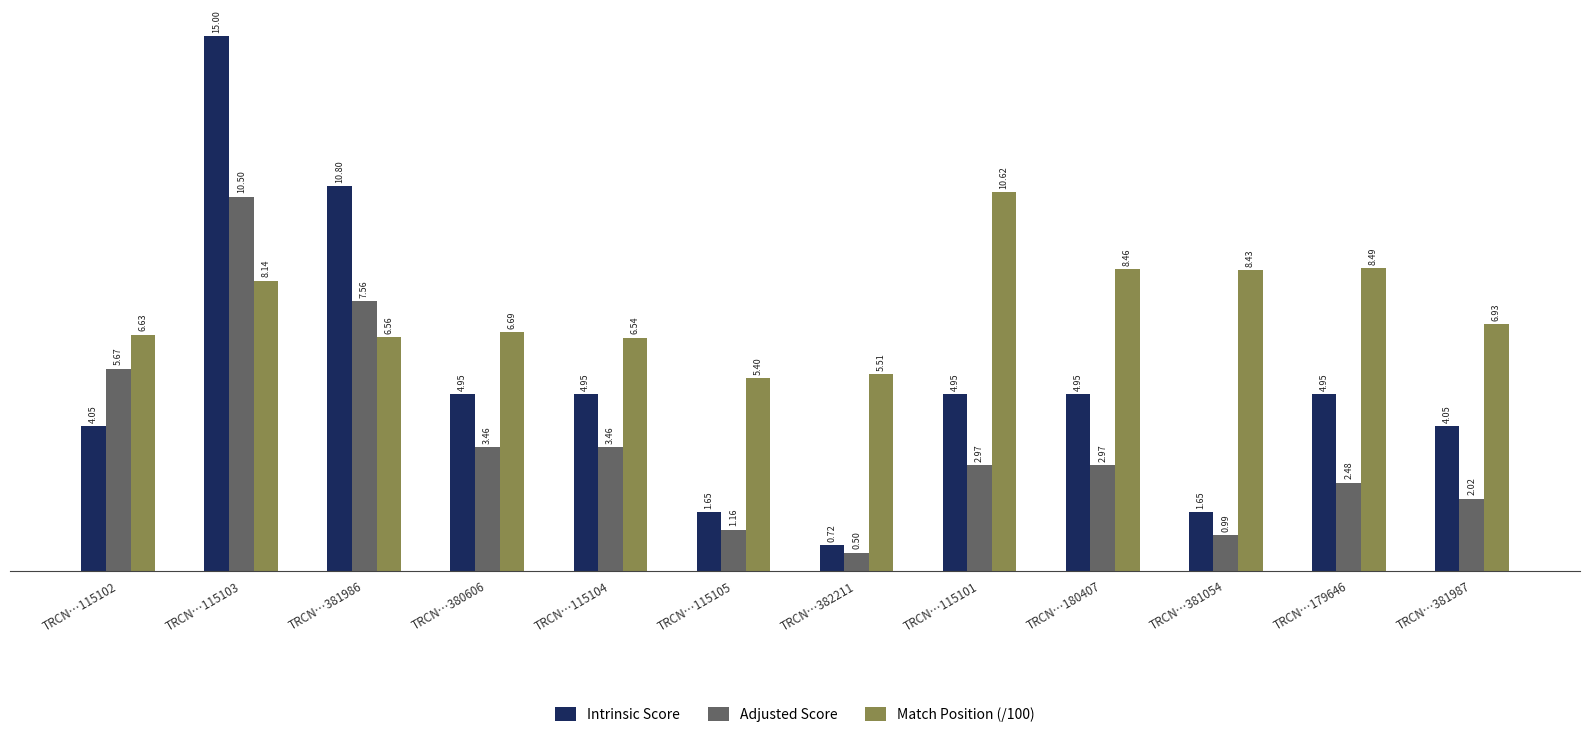

List the series in order of their overall mean, highest first.

Match Position (/100), Intrinsic Score, Adjusted Score